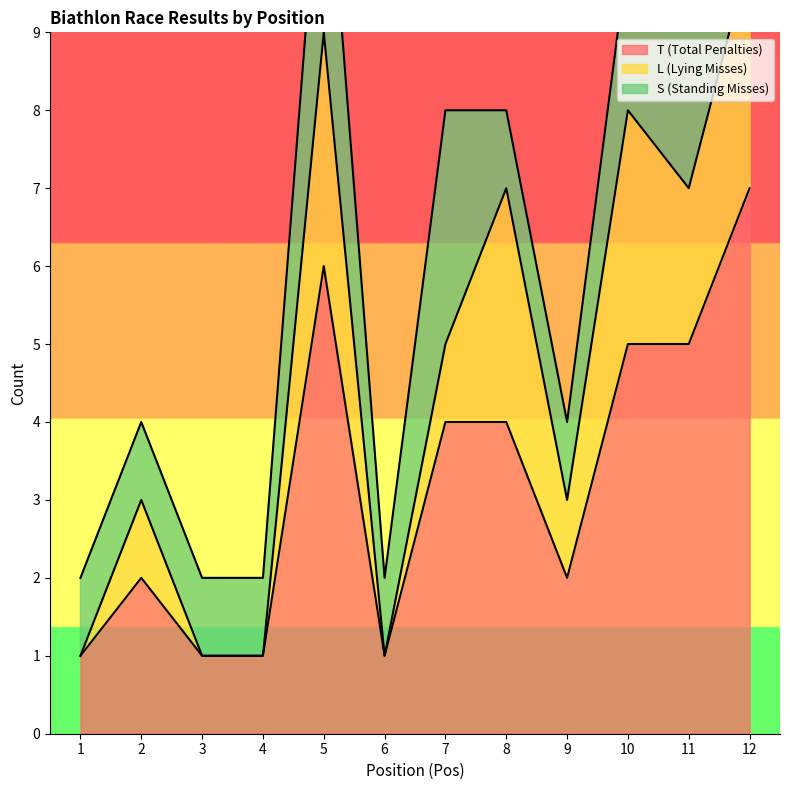

How many categories are shown in the chart?

12